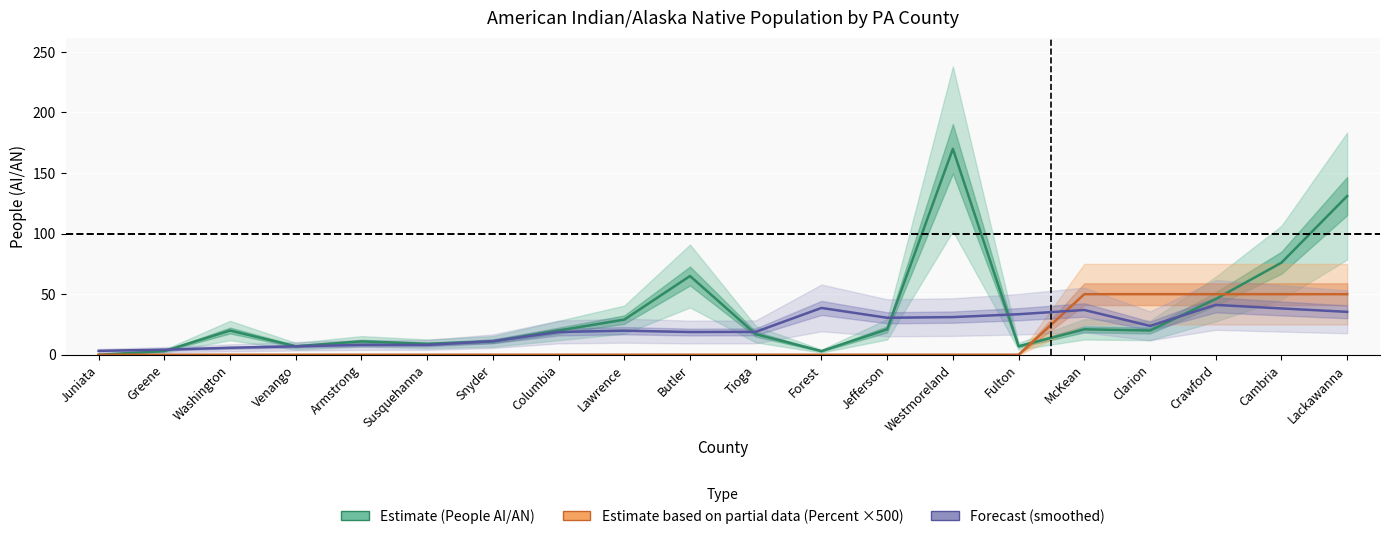

Reading left to right, list all the values displayed in this chart.

People (AI/AN): Juniata=0	Greene=3	Washington=20	Venango=7	Armstrong=11	Susquehanna=9	Snyder=11	Columbia=20	Lawrence=29	Butler=65	Tioga=17	Forest=3	Jefferson=21	Westmoreland=170	Fulton=7	McKean=21	Clarion=20	Crawford=46	Cambria=76	Lackawanna=131
Value_Percent: Juniata=0	Greene=0	Washington=0	Venango=0	Armstrong=0	Susquehanna=0	Snyder=0	Columbia=0	Lawrence=0	Butler=0	Tioga=0	Forest=0	Jefferson=0	Westmoreland=0	Fulton=0	McKean=50	Clarion=50	Crawford=50	Cambria=50	Lackawanna=50